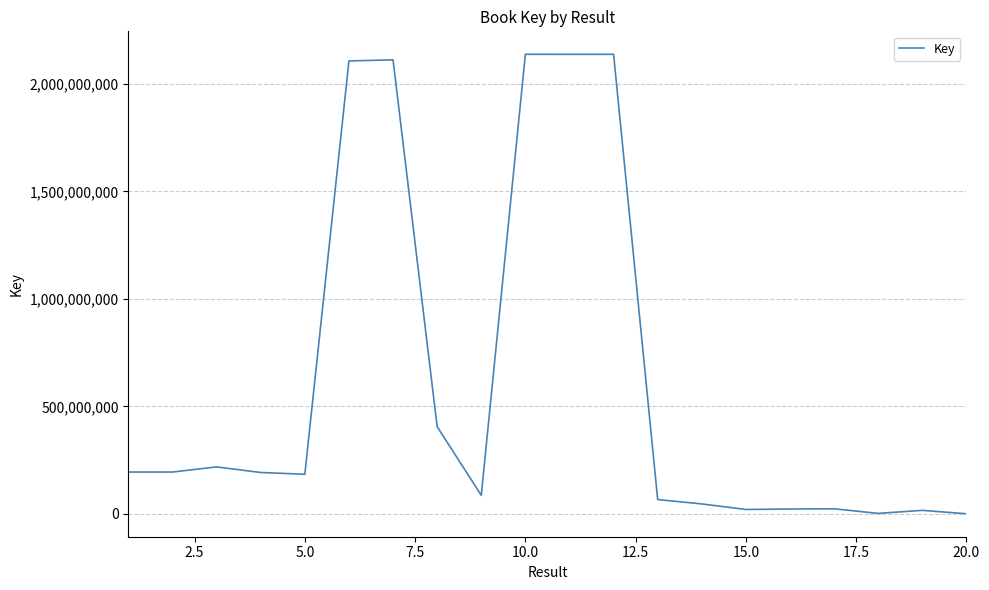

What is the difference between the maximum and minimum values?

2137545816